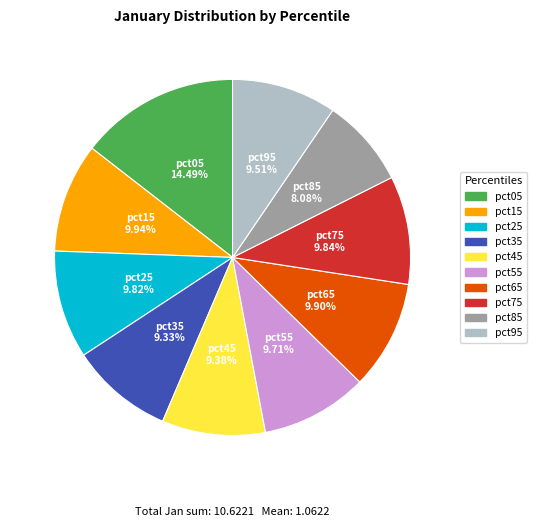

Which category has the smallest portion of the pie?

pct85